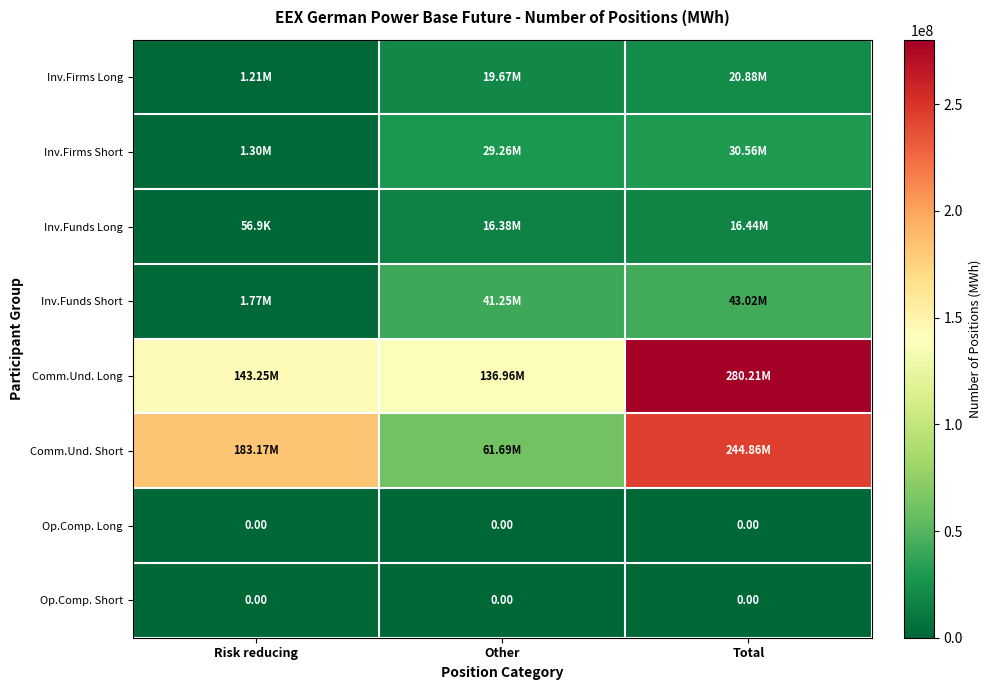

At how many categories does at least one series exceed 182010079?

2